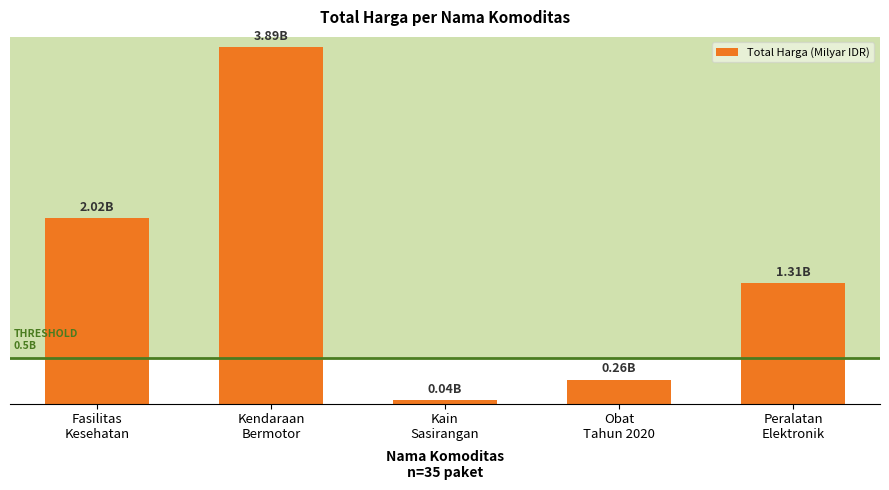

What is the value of the 4th bar from the left?

0.3